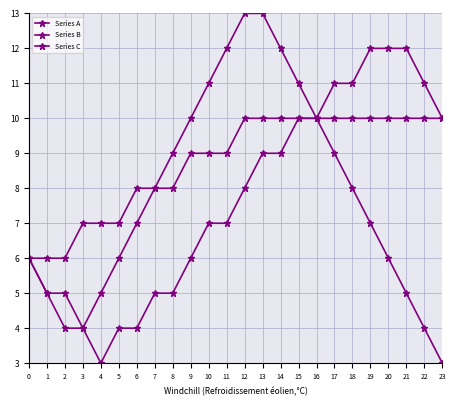

What is the difference between the highest and lowest values at 10?

4